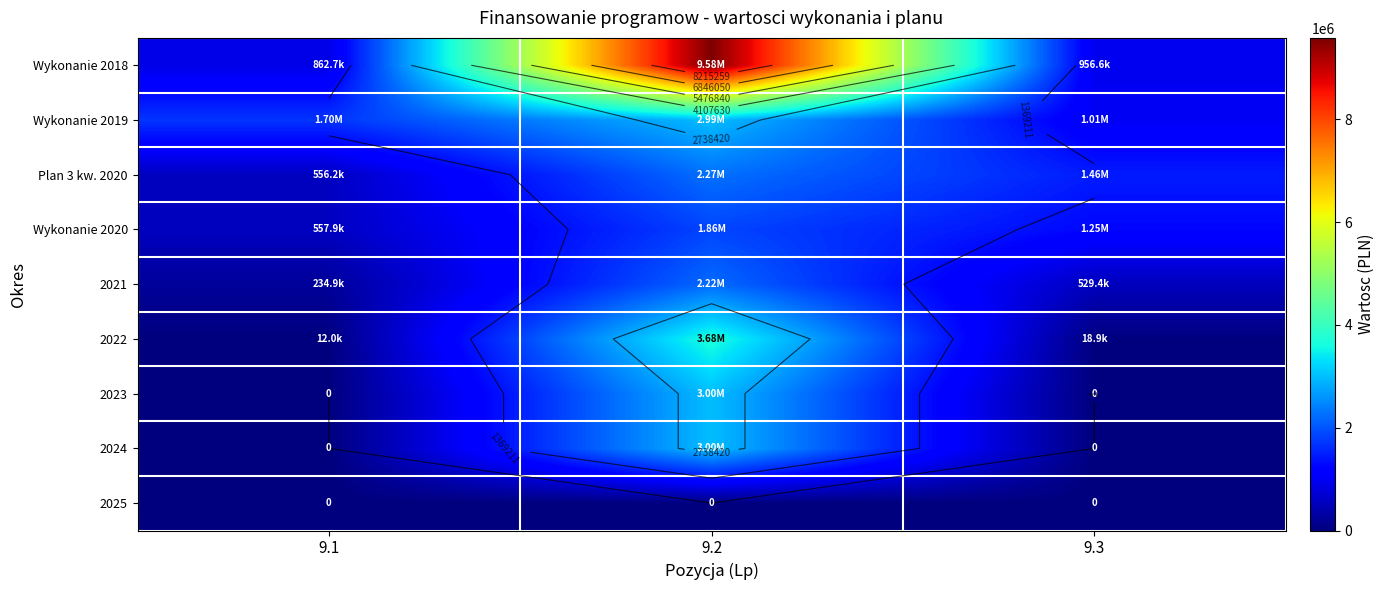

What is the difference between the highest and lowest values at 9.1?

1699024.3